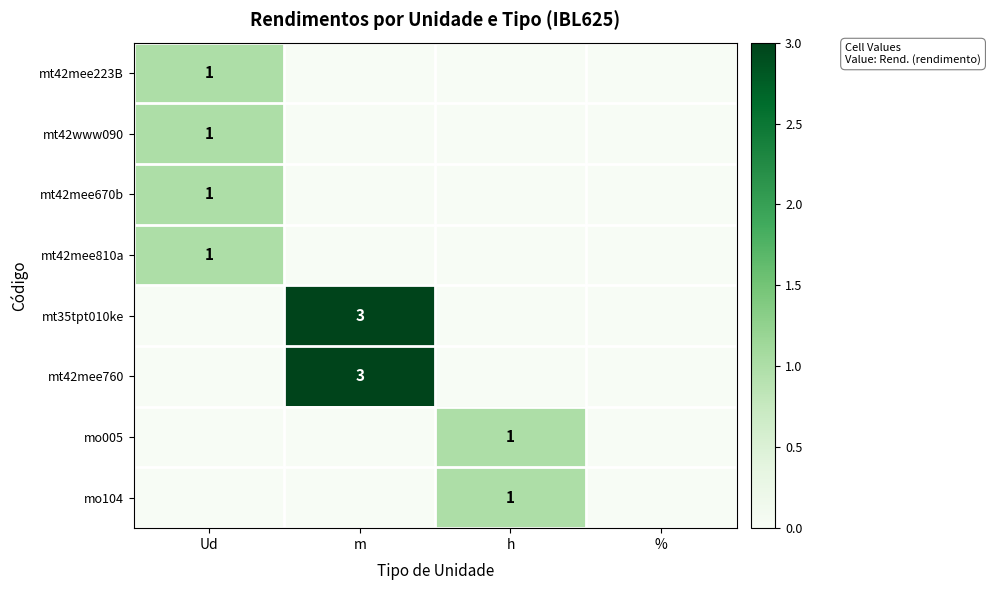

The value of mt42mee810a at Ud is 1. True or false?

True